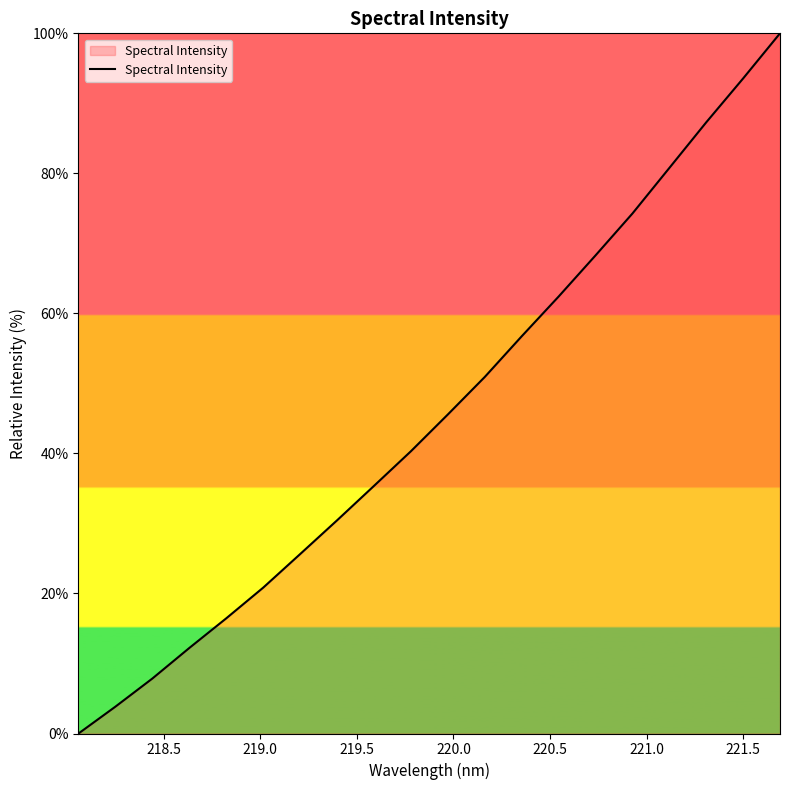

What is the maximum value shown in the chart?

100.0